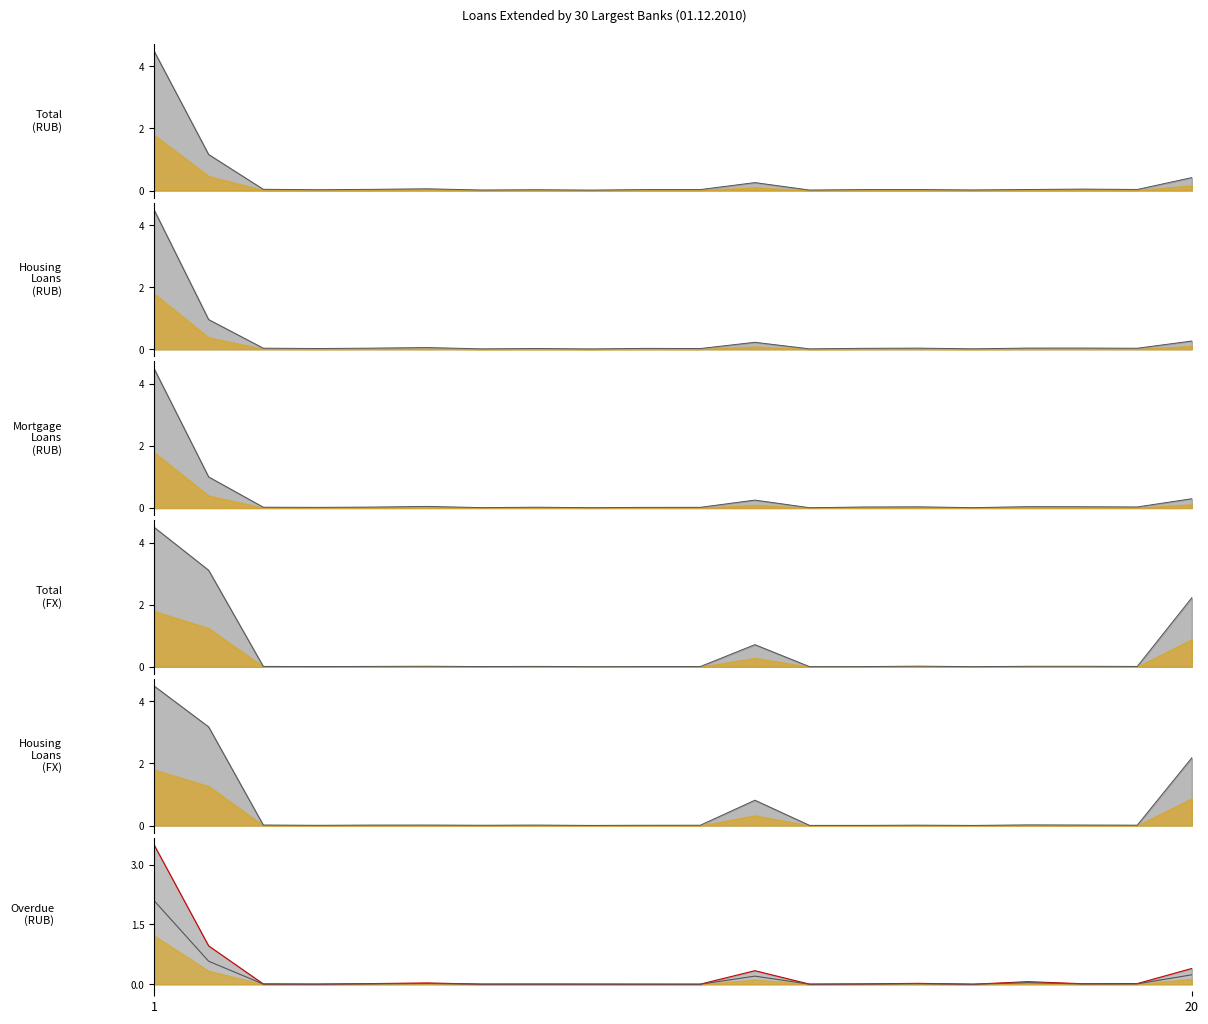

Which series has the largest total across all categories?

Housing Loans (FX)